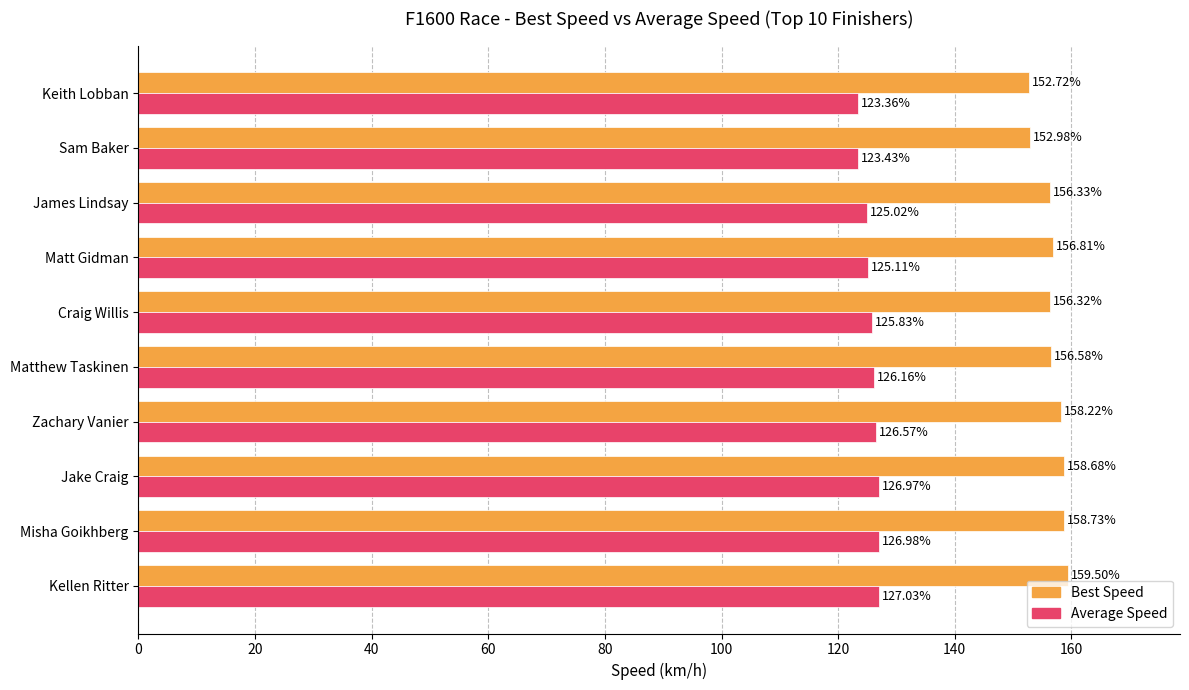

What is the maximum value shown in the chart?

159.5